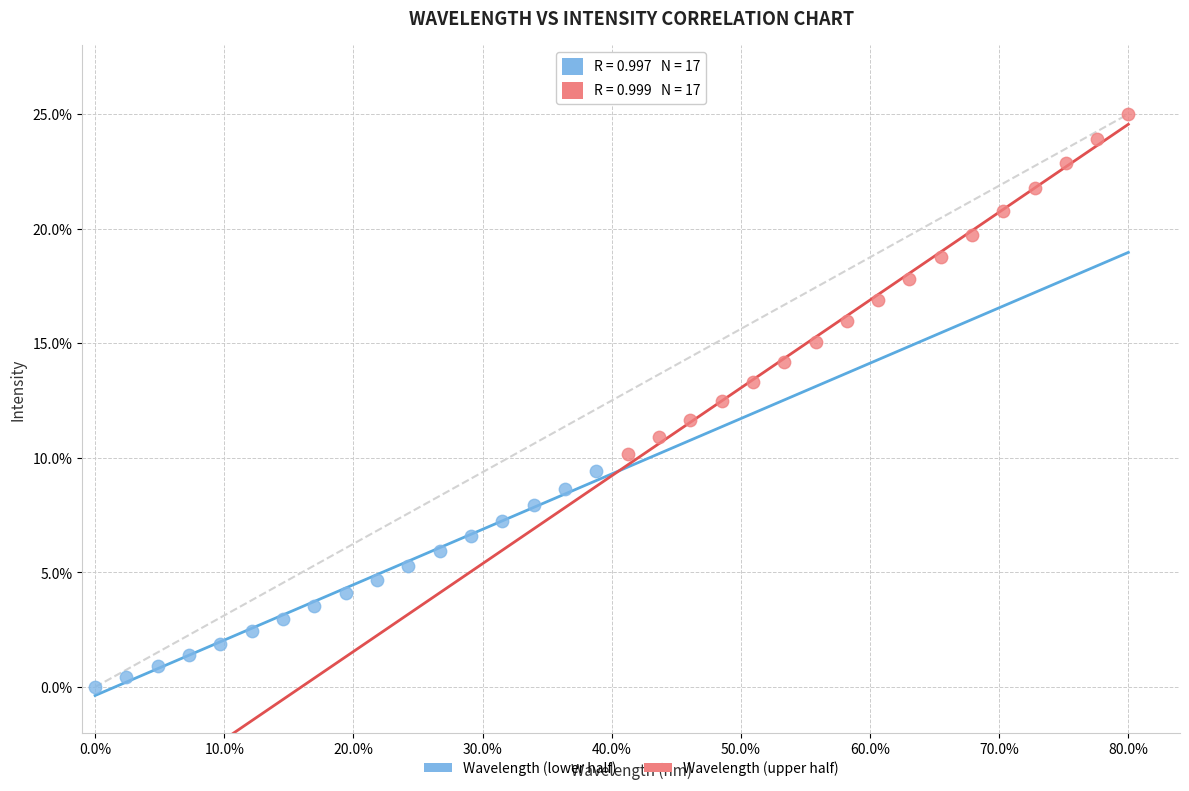

What are all the series names shown in the legend?

Wavelength (lower half), Wavelength (upper half)